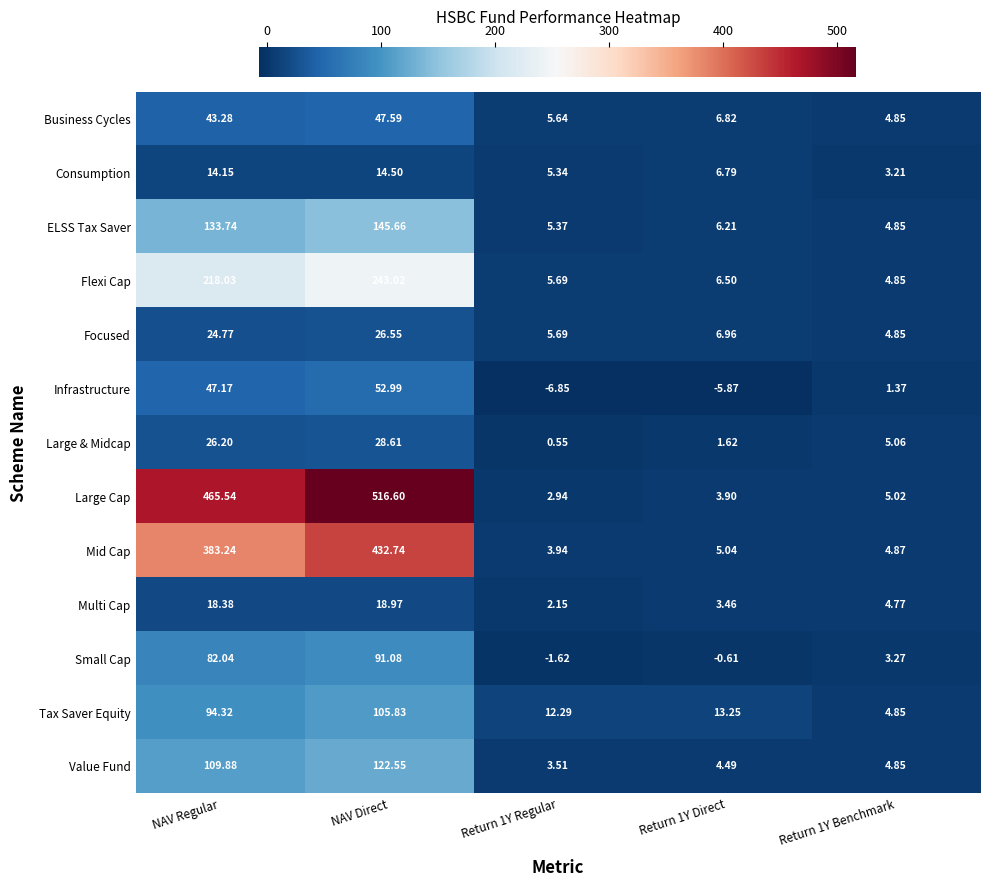

Which series has the widest spread of values?

Large Cap